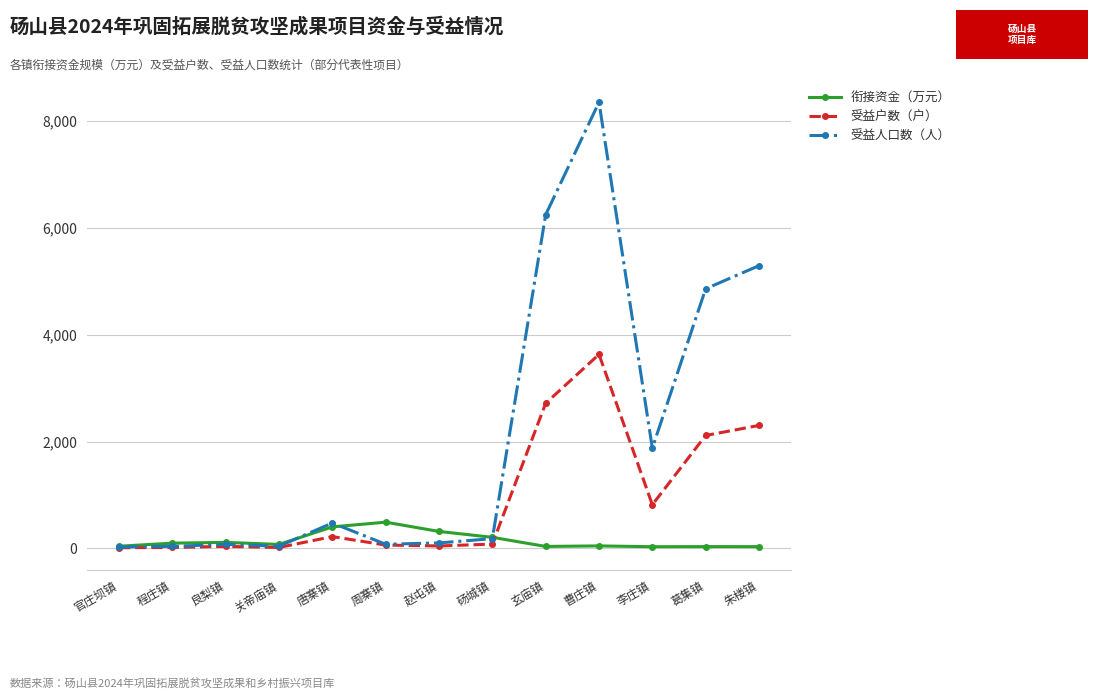

Is the value of 衔接资金（万元） at 周寨镇 greater than the value of 受益户数（户） at 关帝庙镇?

Yes